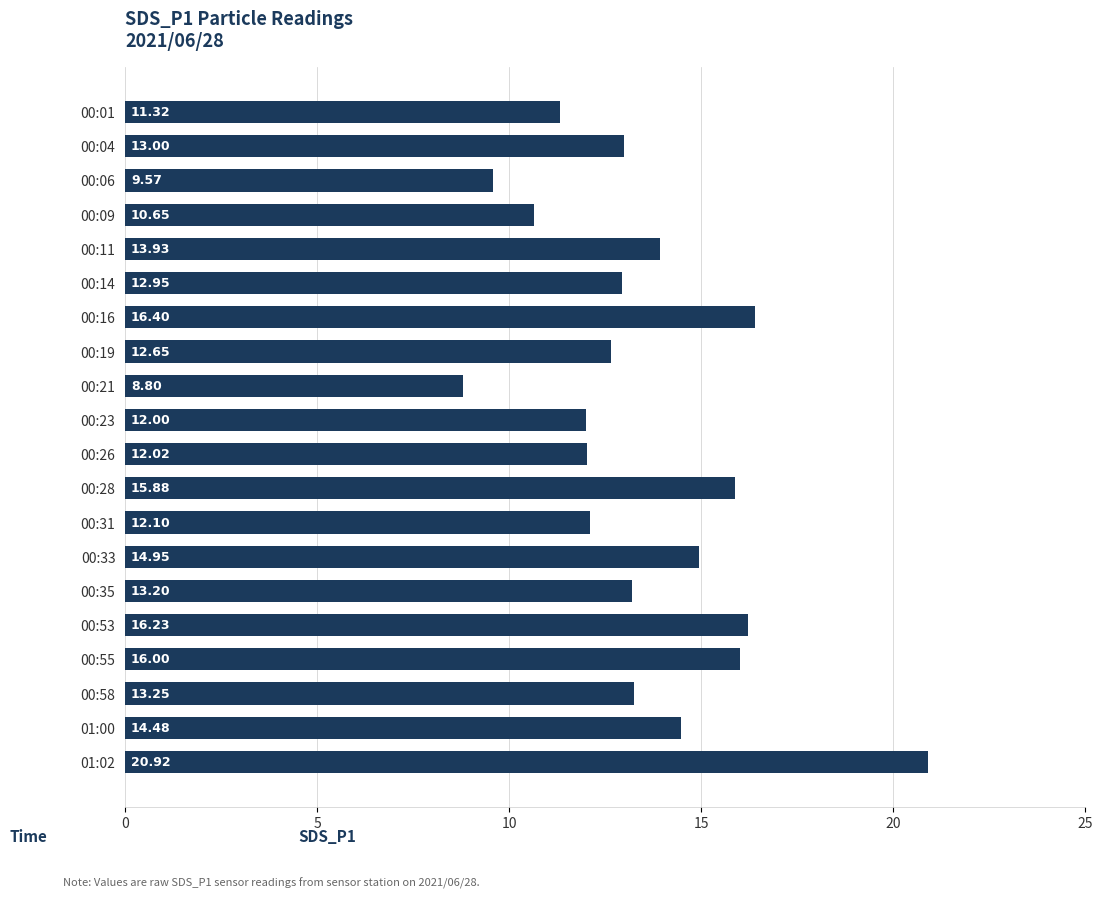

What is the ratio of the value at 00:53 to the value at 00:09?

1.5